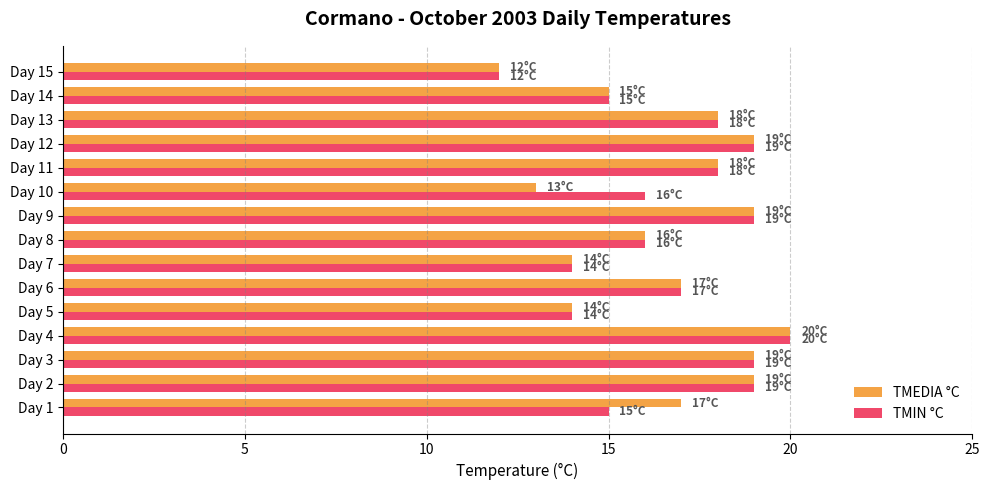

The TMEDIA °C series shows 8 at Day 2. True or false?

False